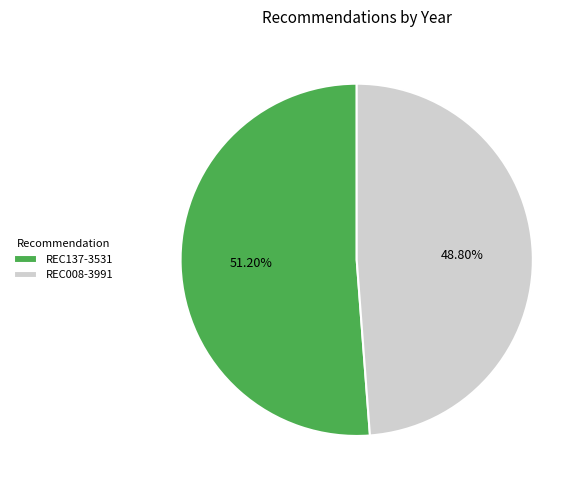

To the nearest percent, what is the combined percentage of REC137-3531 and REC008-3991?

100%